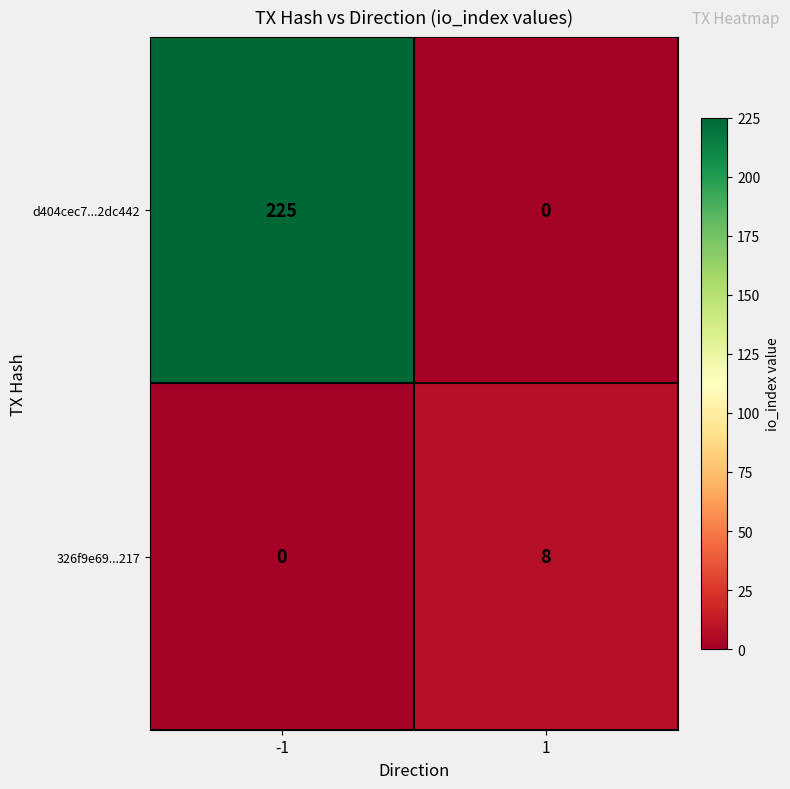

What is the highest value of the 326f9e69...217 series?

8